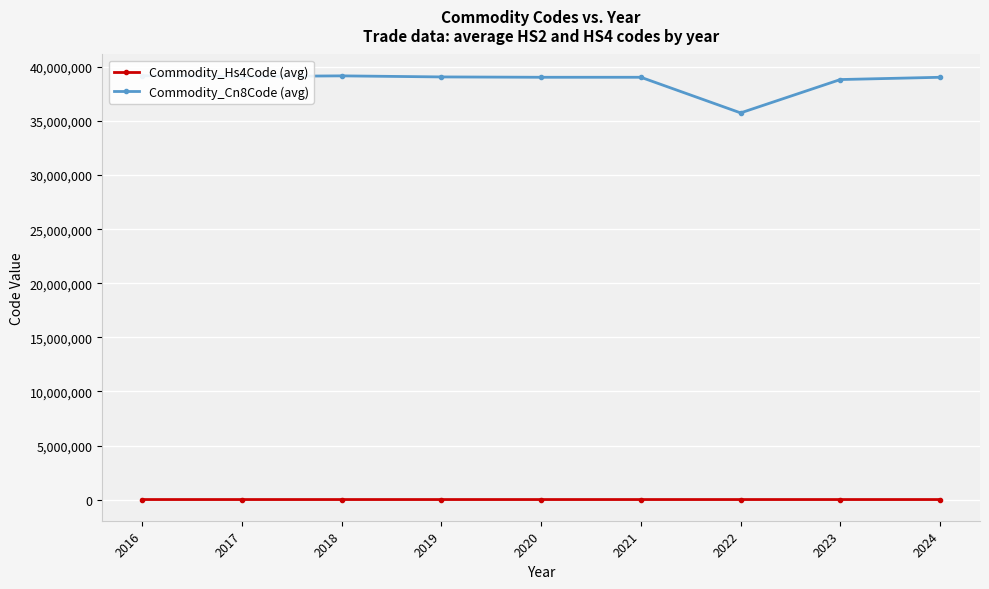

True or false: Commodity_Hs4Code (avg) and Commodity_Cn8Code (avg) intersect in this chart.

False